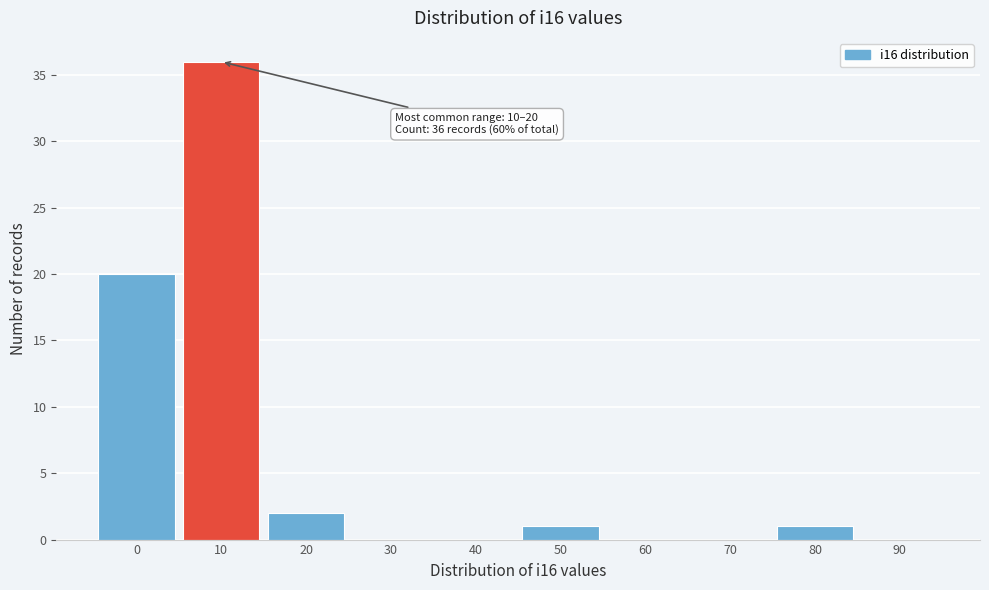

Reading right to left, transcribe all the data shown in this chart.

90=0	80=1	70=0	60=0	50=1	40=0	30=0	20=2	10=36	0=20